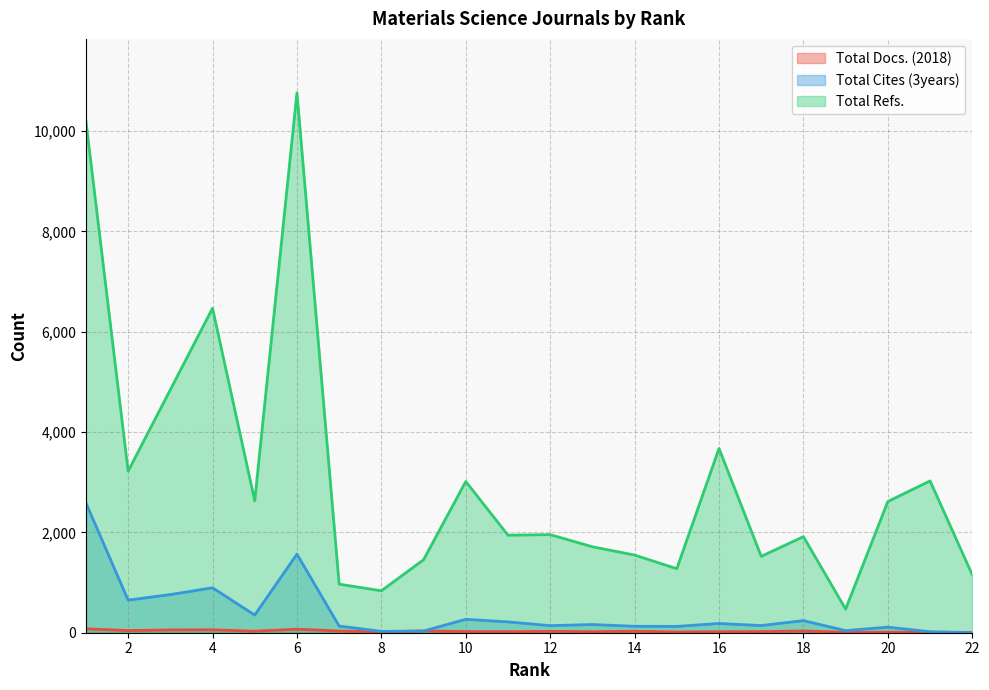

At 13, list the series in order from largest to smallest.

Total Refs., Total Cites (3years), Total Docs. (2018)